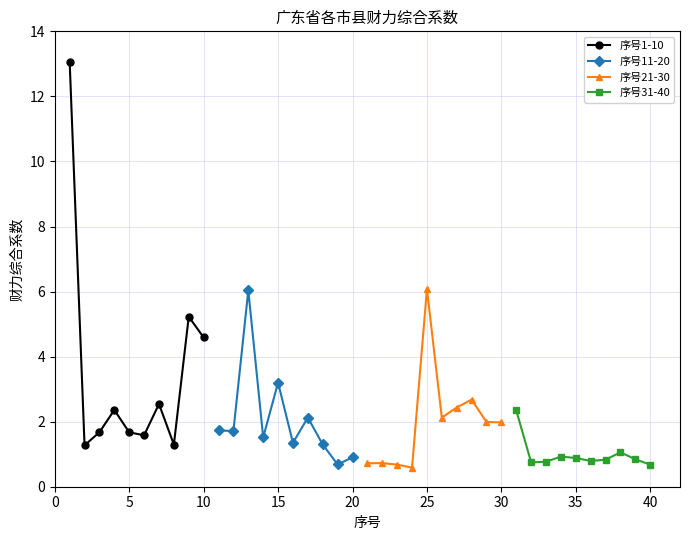

Is it true that 序号1-10 equals 4.6 at 10?

True